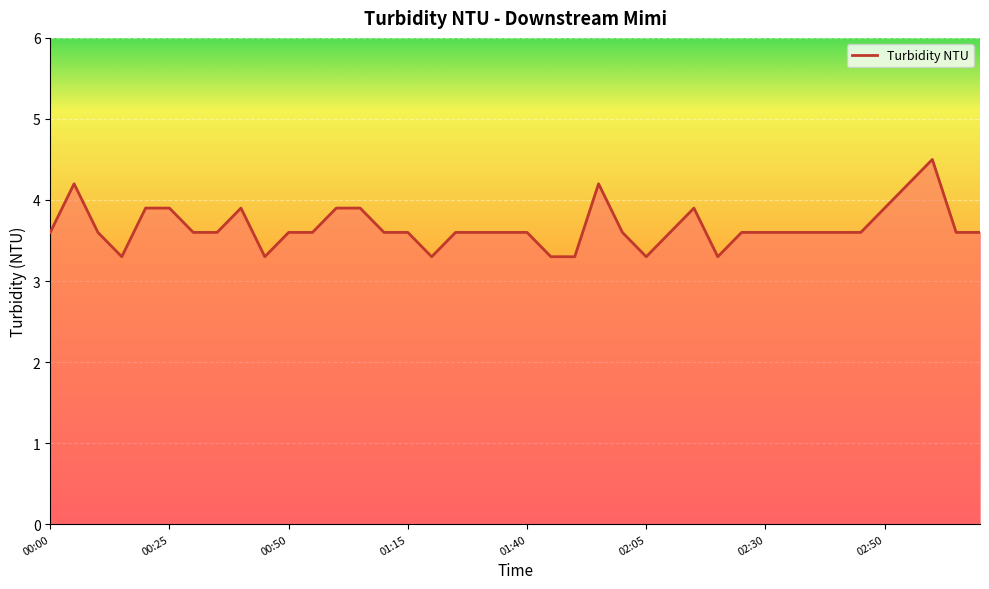

What is the difference between the maximum and minimum values?

1.2